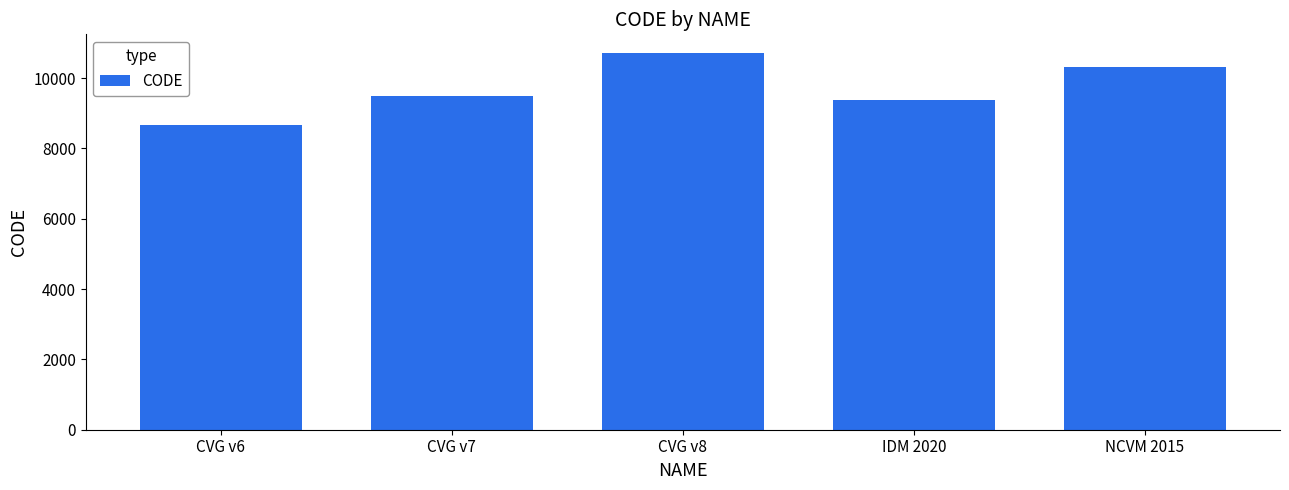

At which label is the value closest to 9691?

CVG v7